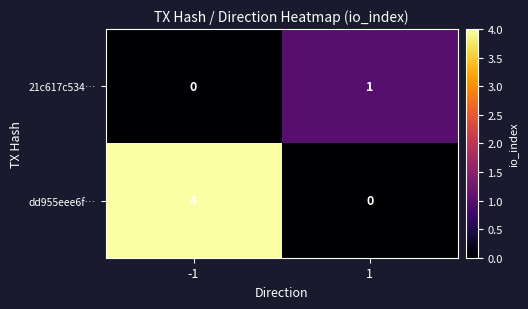

Rank the series by their maximum value, from lowest to highest.

21c617c534…, dd955eee6f…